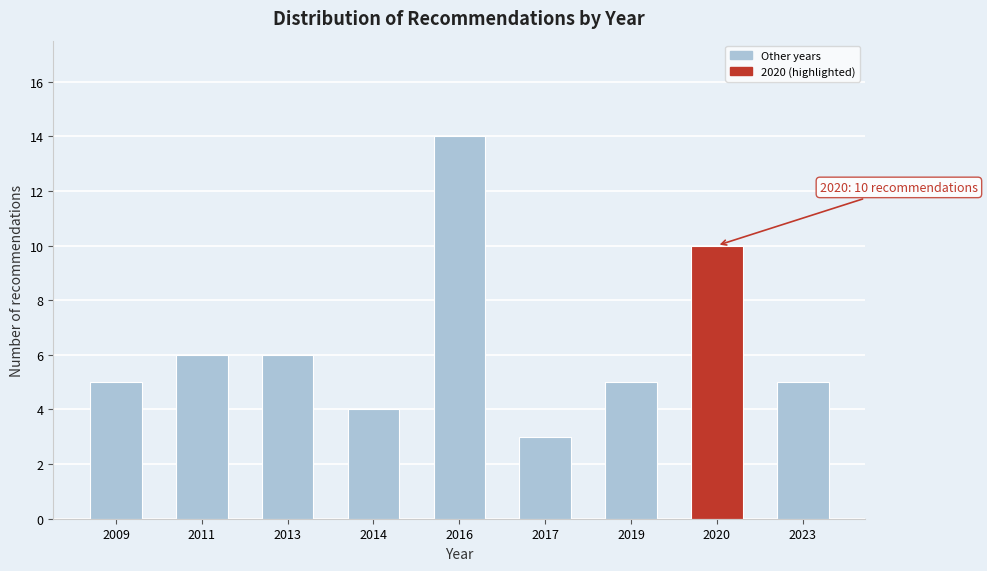

Reading left to right, list all the values displayed in this chart.

2009=5	2011=6	2013=6	2014=4	2016=14	2017=3	2019=5	2020=10	2023=5